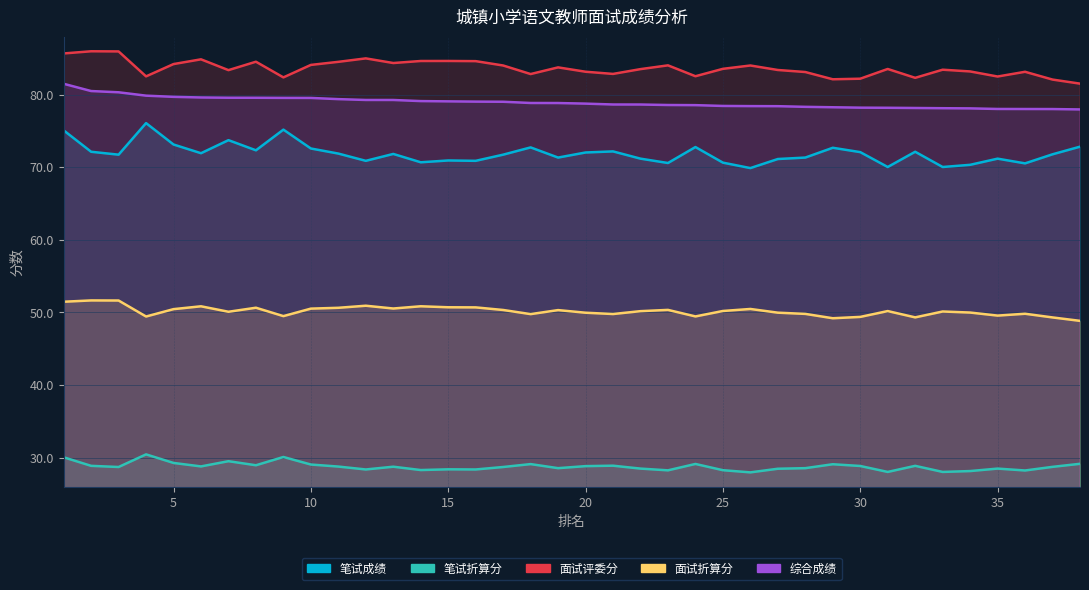

At which label does 笔试折算分 first exceed 71?

1